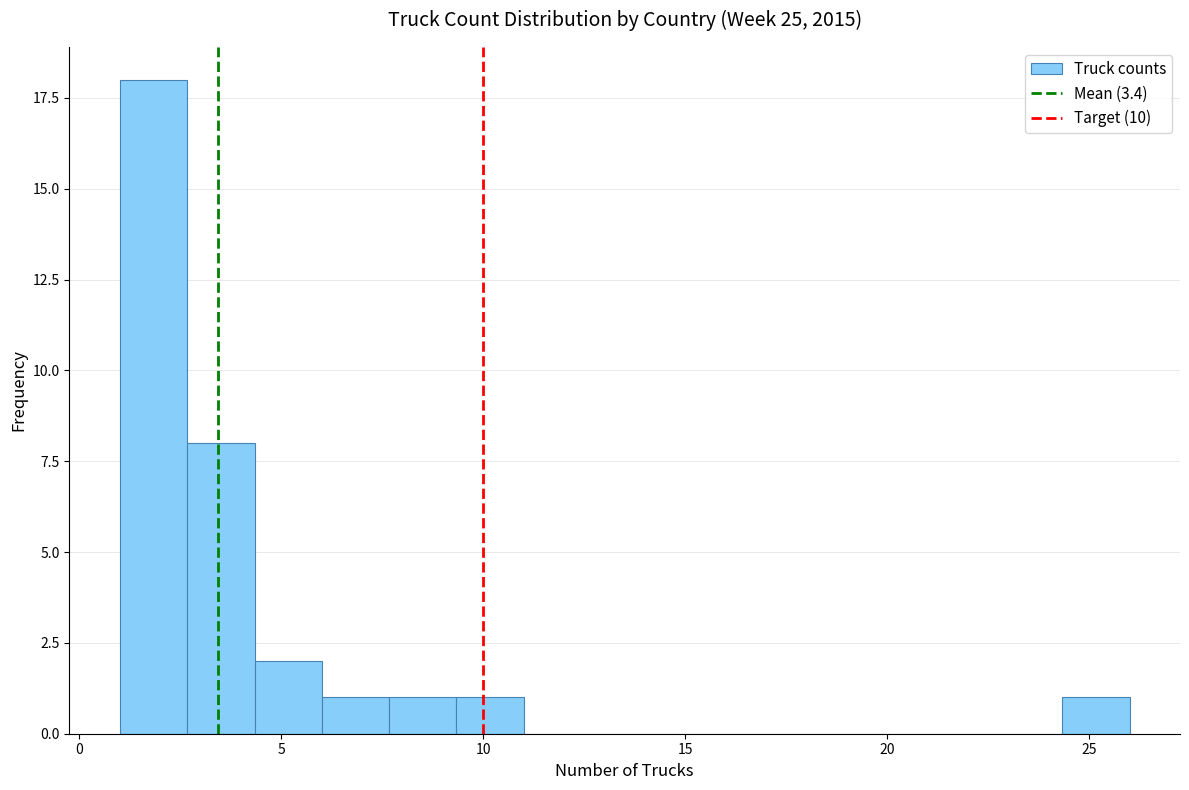

Around what value on the x-axis is the tallest bar? Give the approximate position of its centre, as read against the axis.

2.0